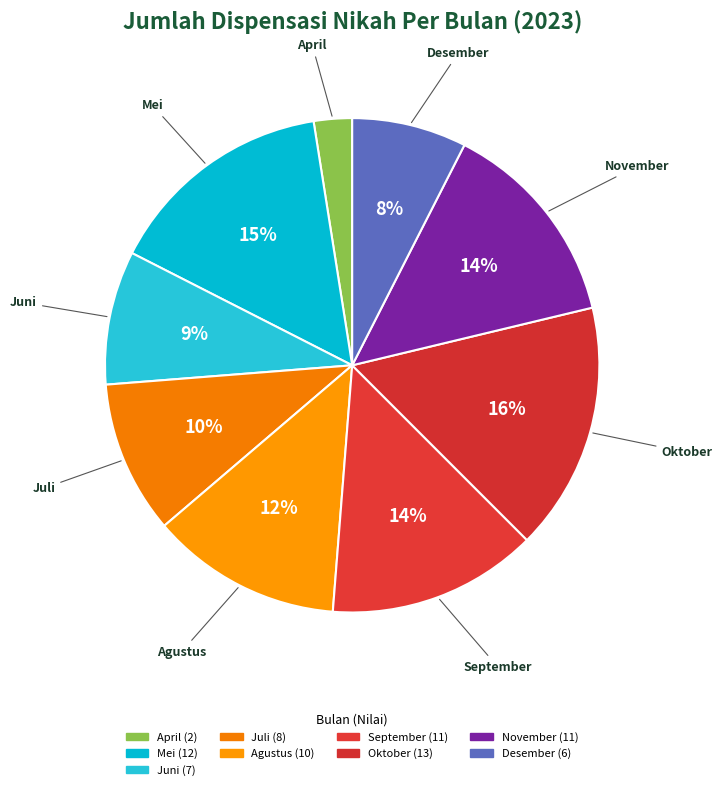

Is there a majority slice in this chart?

No